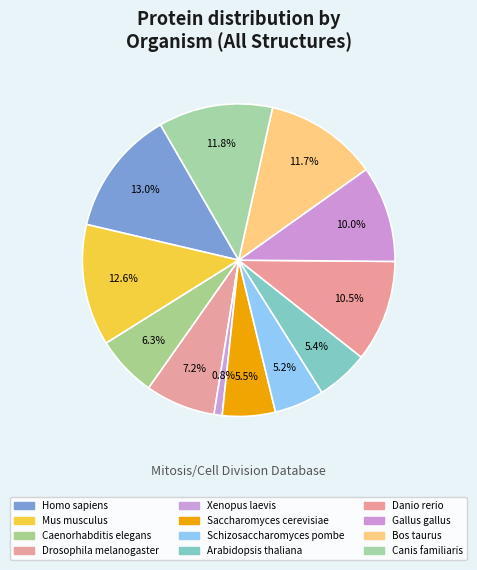

How many segments does this pie chart have?

12